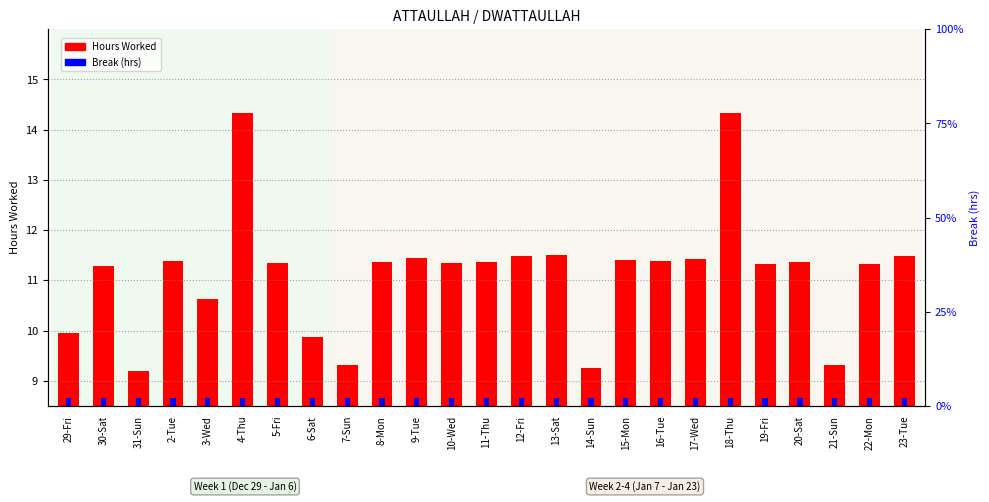

Rank the series by their maximum value, from highest to lowest.

Hours Worked, Break (hrs)